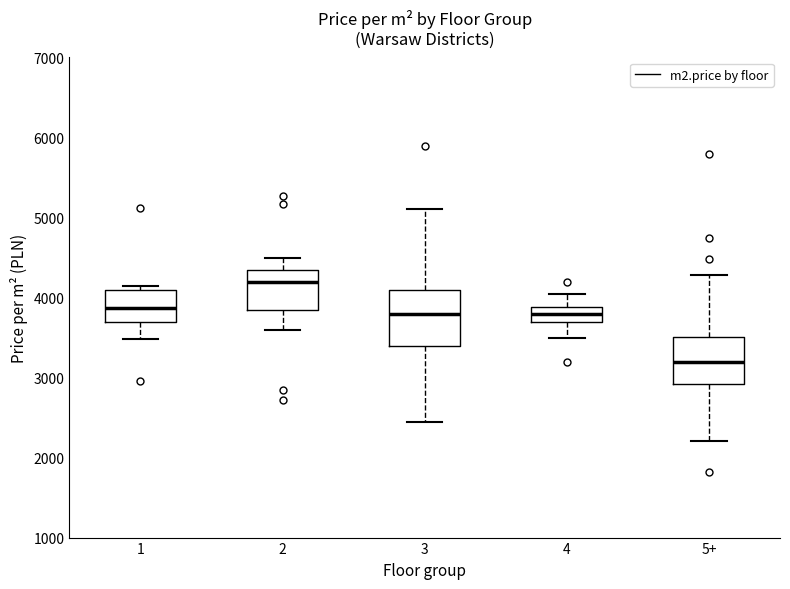

Which box has the highest median line?

2